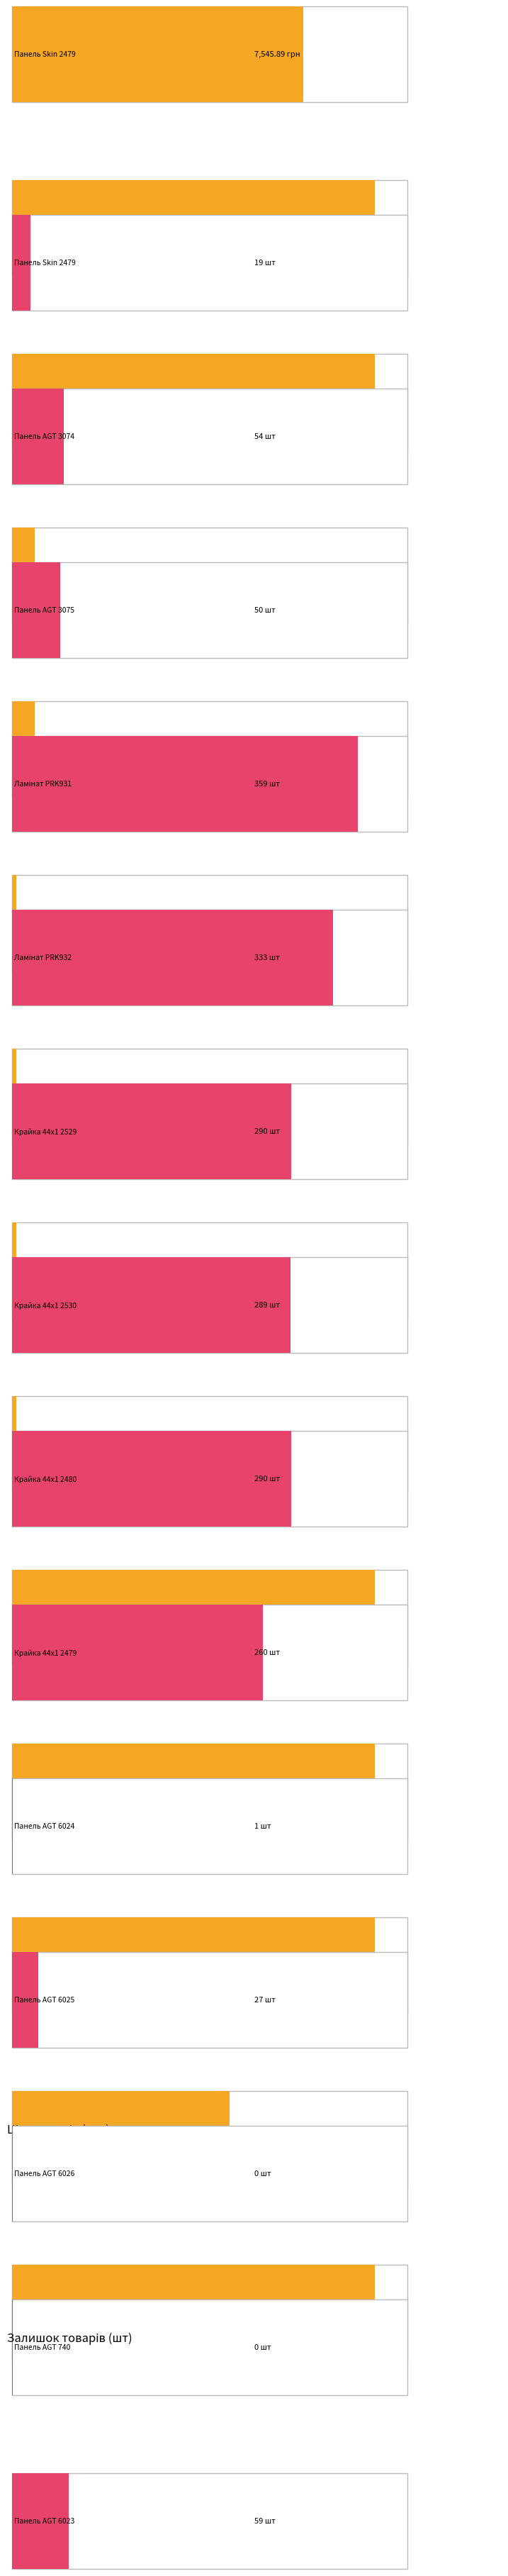

What are all the series names shown in the legend?

Ціна, Залишок